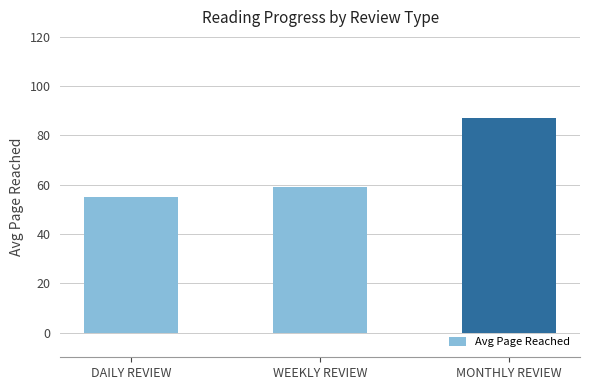

List the labels in order of value, smallest first.

DAILY REVIEW, WEEKLY REVIEW, MONTHLY REVIEW